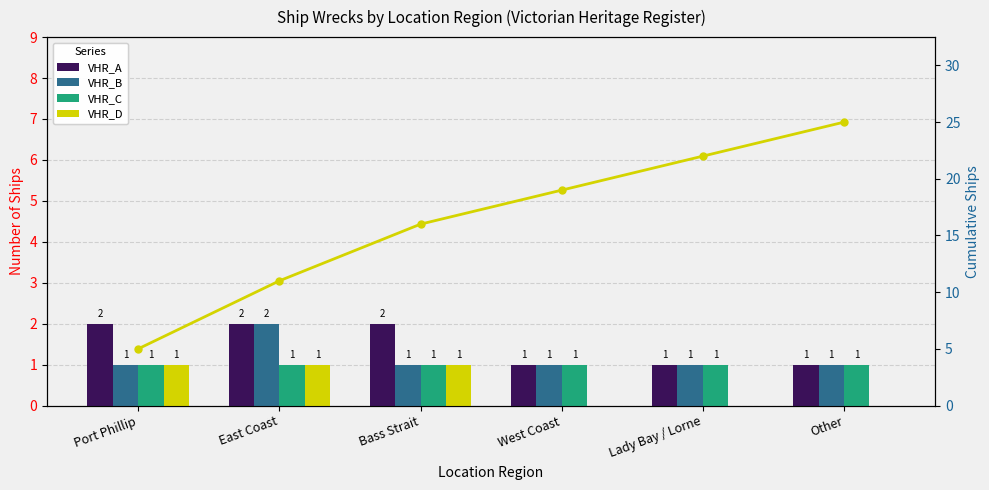

What is the total value across all series at Lady Bay / Lorne?

25